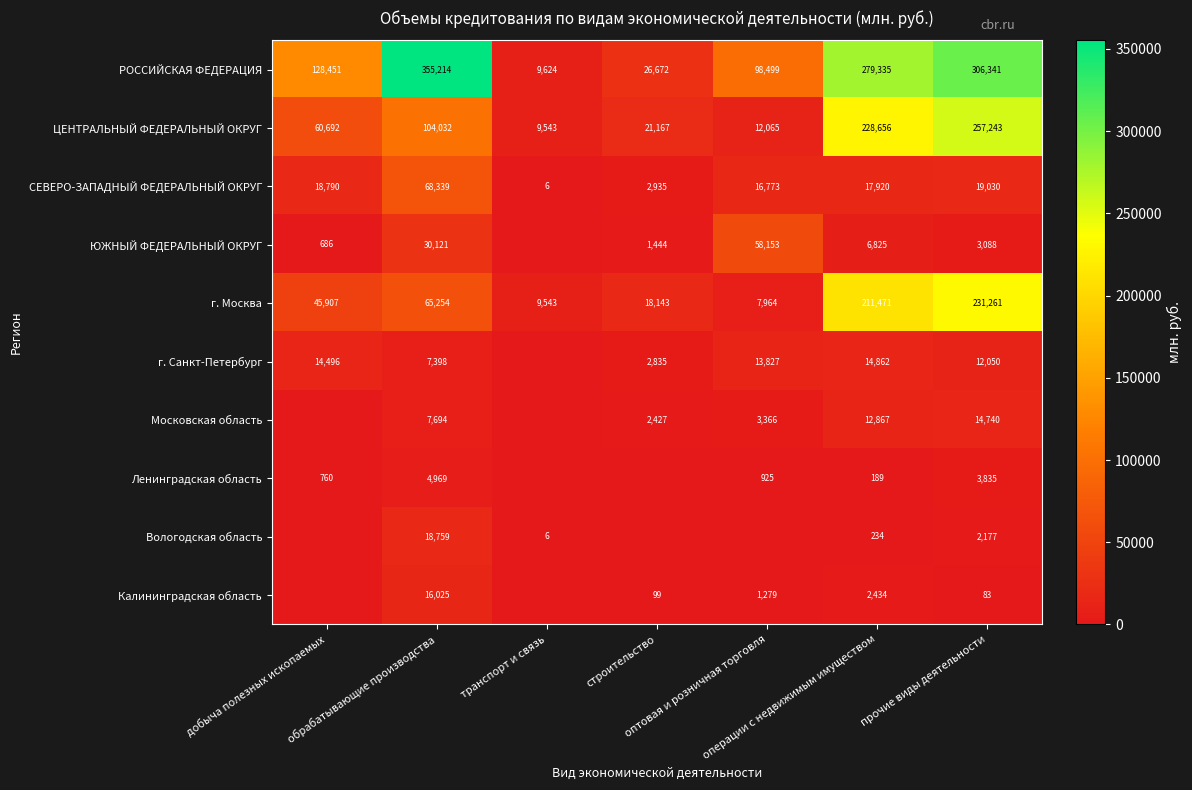

Is it true that ЮЖНЫЙ ФЕДЕРАЛЬНЫЙ ОКРУГ equals 0 at транспорт и связь?

True